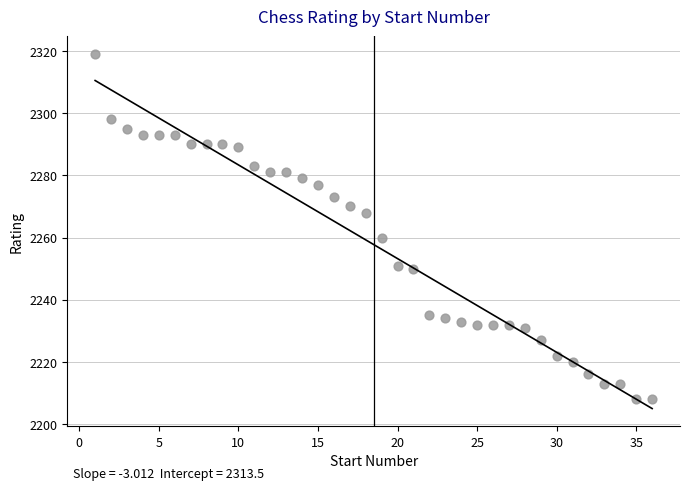

What Y value in the scatter plot is closest to 2263?

2260